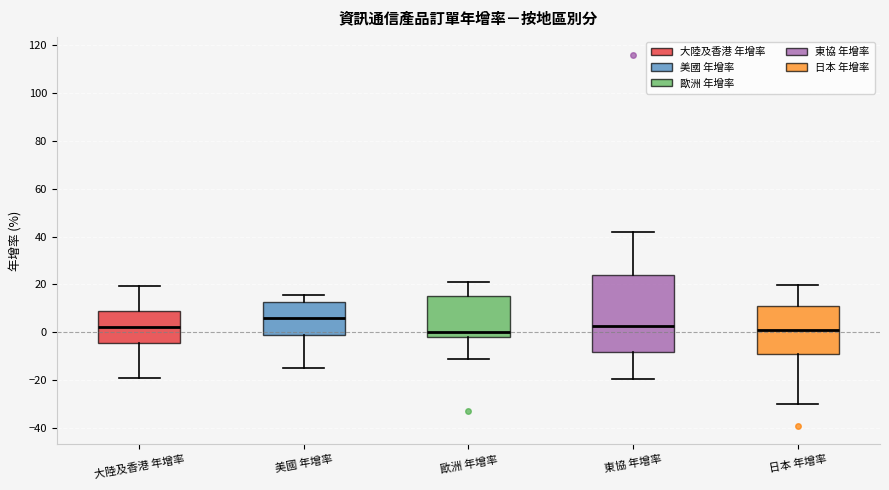

Reading left to right, transcribe this box plot: for each box, give where its median line is, the range the box spans, and where its two whiskers end, as read against the y-axis. The values are not printed on the chart, so give them approximately, as read against the axis.

大陸及香港 年增率: median 2, box -4 to 8, whiskers -20 to 20
美國 年增率: median 6, box 0 to 12, whiskers -14 to 16
歐洲 年增率: median 0, box -2 to 16, whiskers -12 to 22
東協 年增率: median 2, box -8 to 24, whiskers -20 to 42
日本 年增率: median 2, box -8 to 10, whiskers -30 to 20